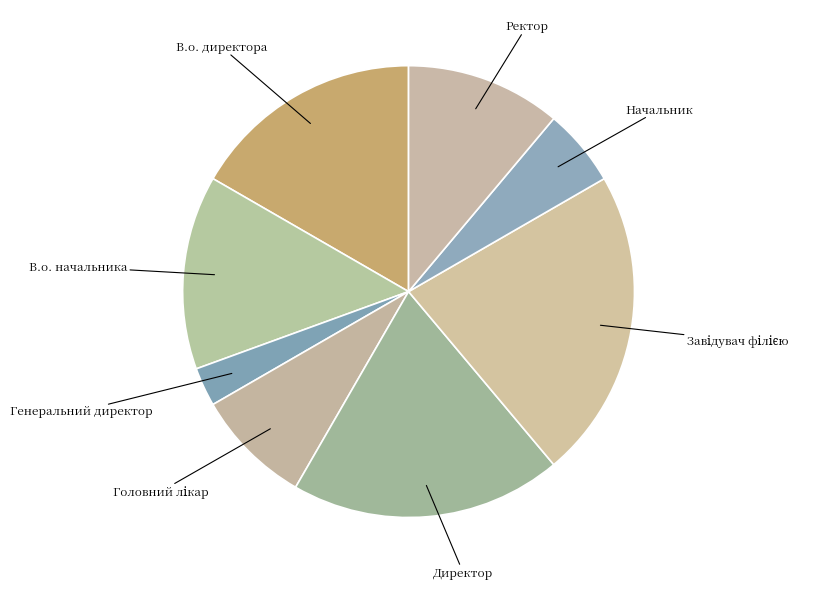

Is the sum of Генеральний директор and Ректор greater than half?

No